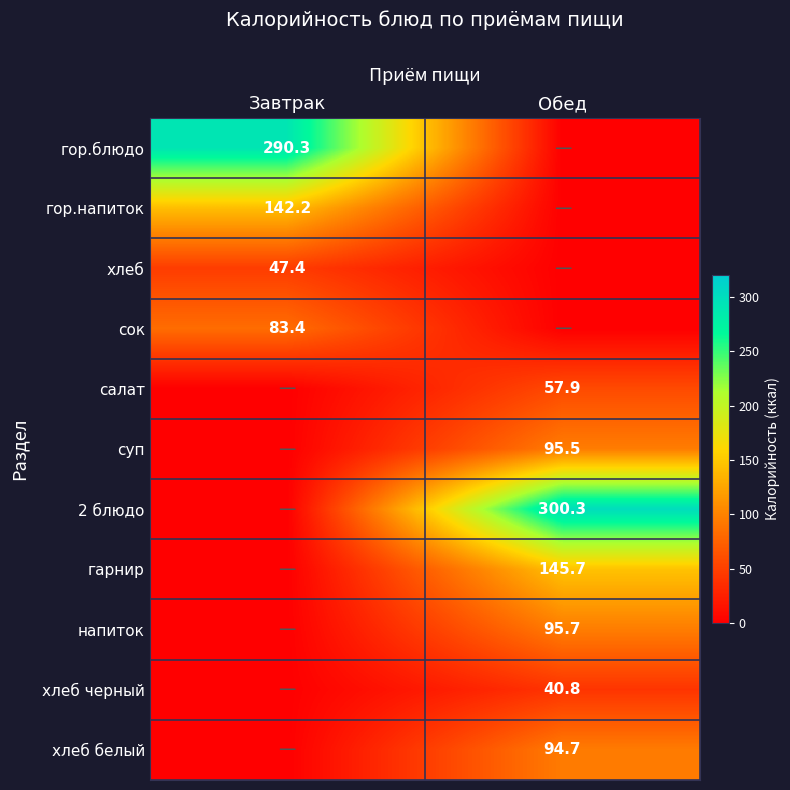

True or false: гарнир has a value of 235.2 at Обед.

False